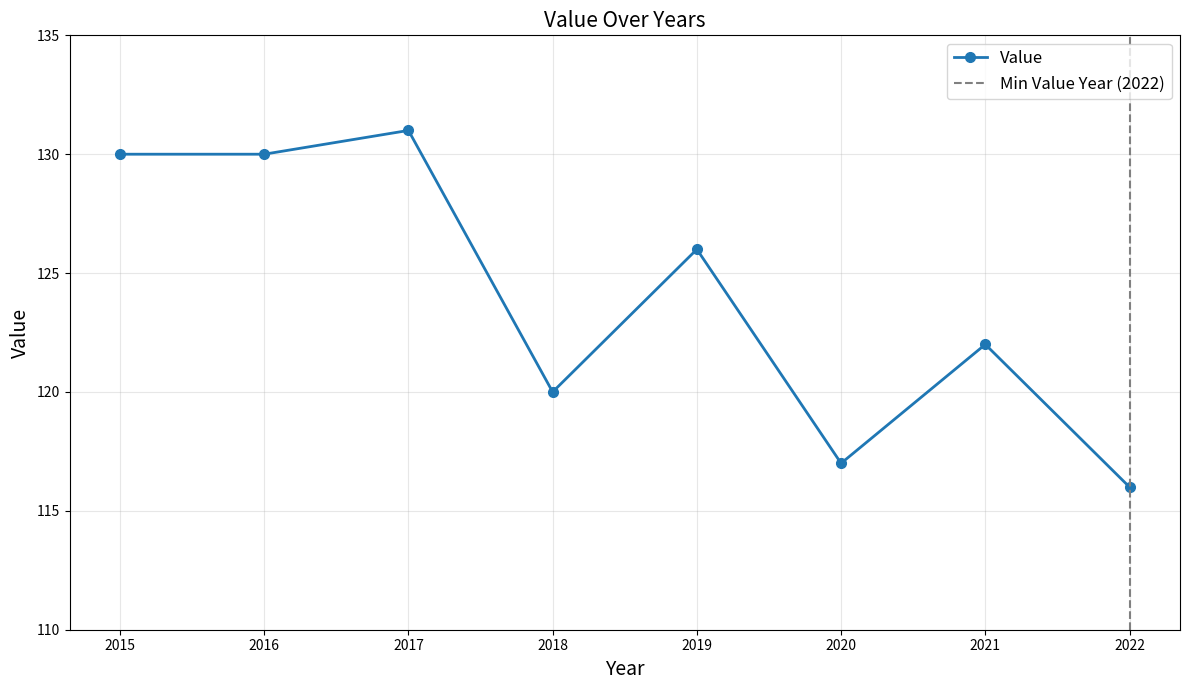

Which has a higher value, 2022 or 2016?

2016